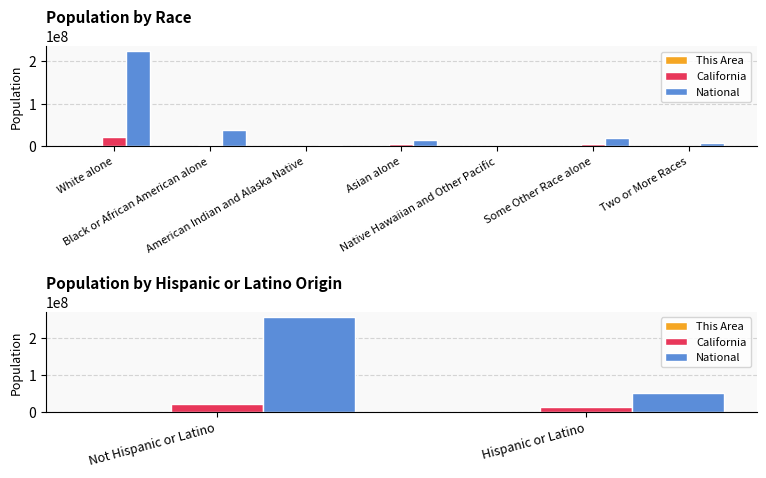

Does the chart contain any negative values?

No